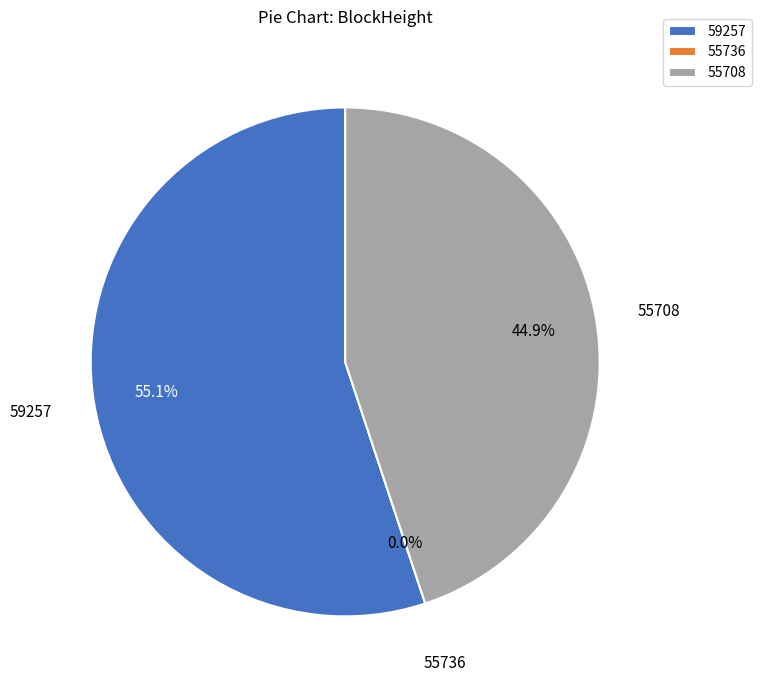

Count the number of slices in the pie.

3